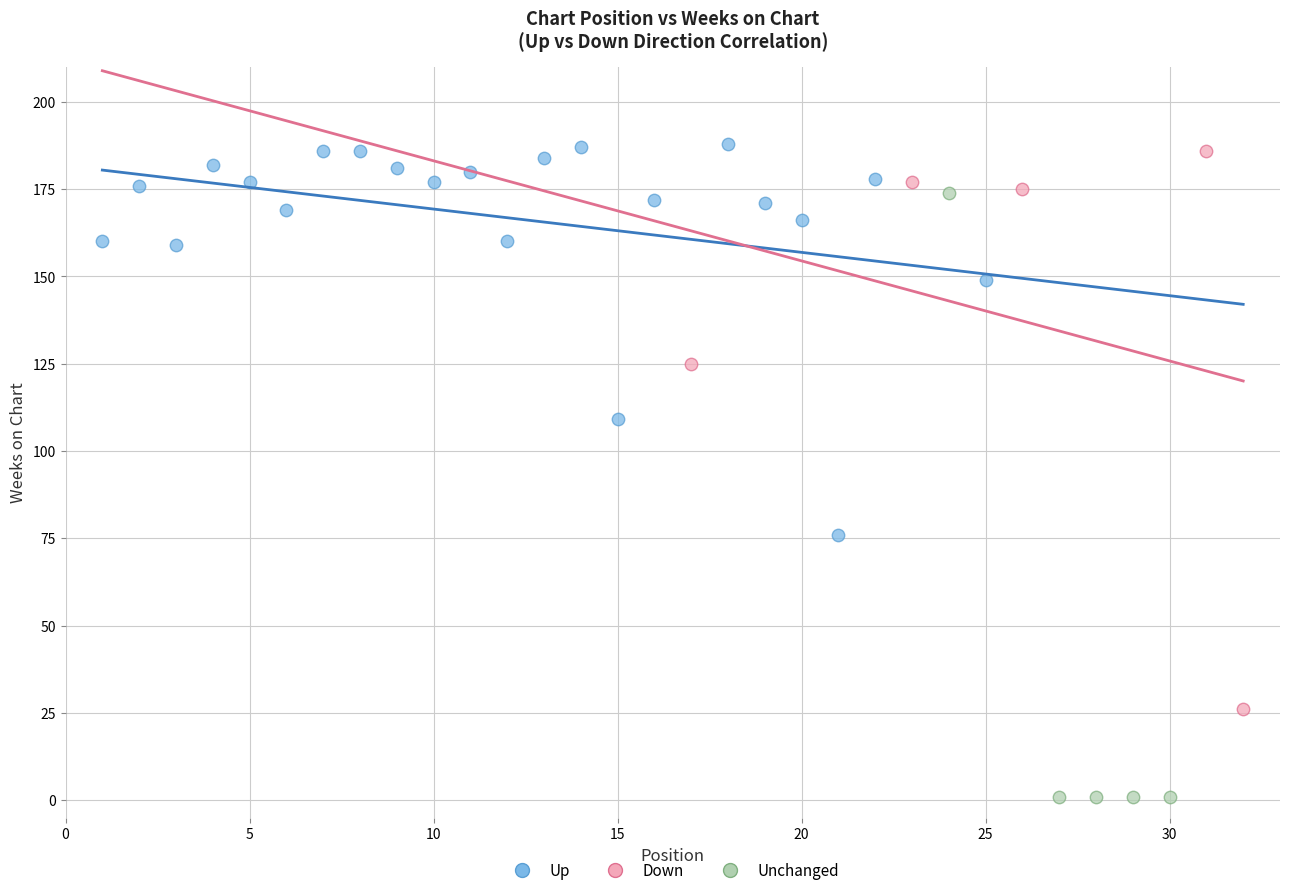

Which series reaches the minimum Y coordinate?

Unchanged